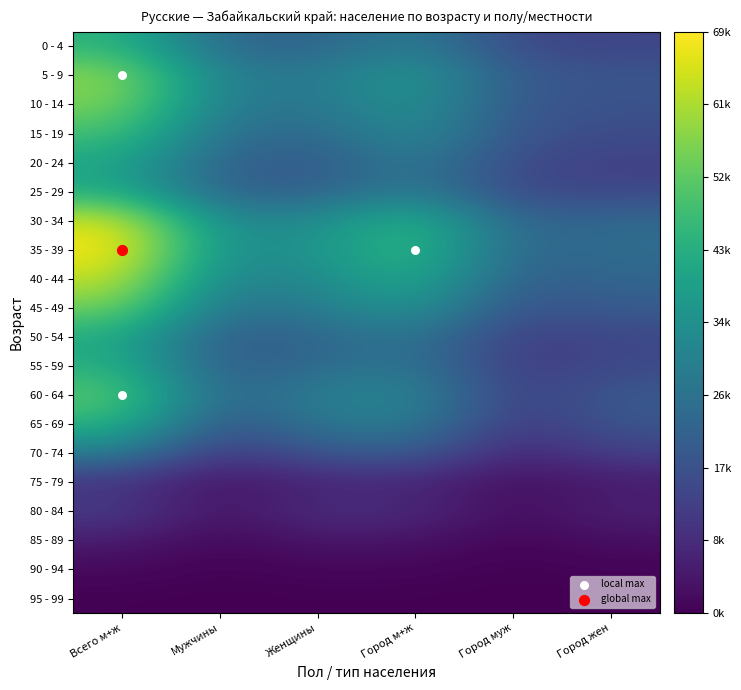

Where is 25 - 29 nearest to the value 28684?

Город м+ж